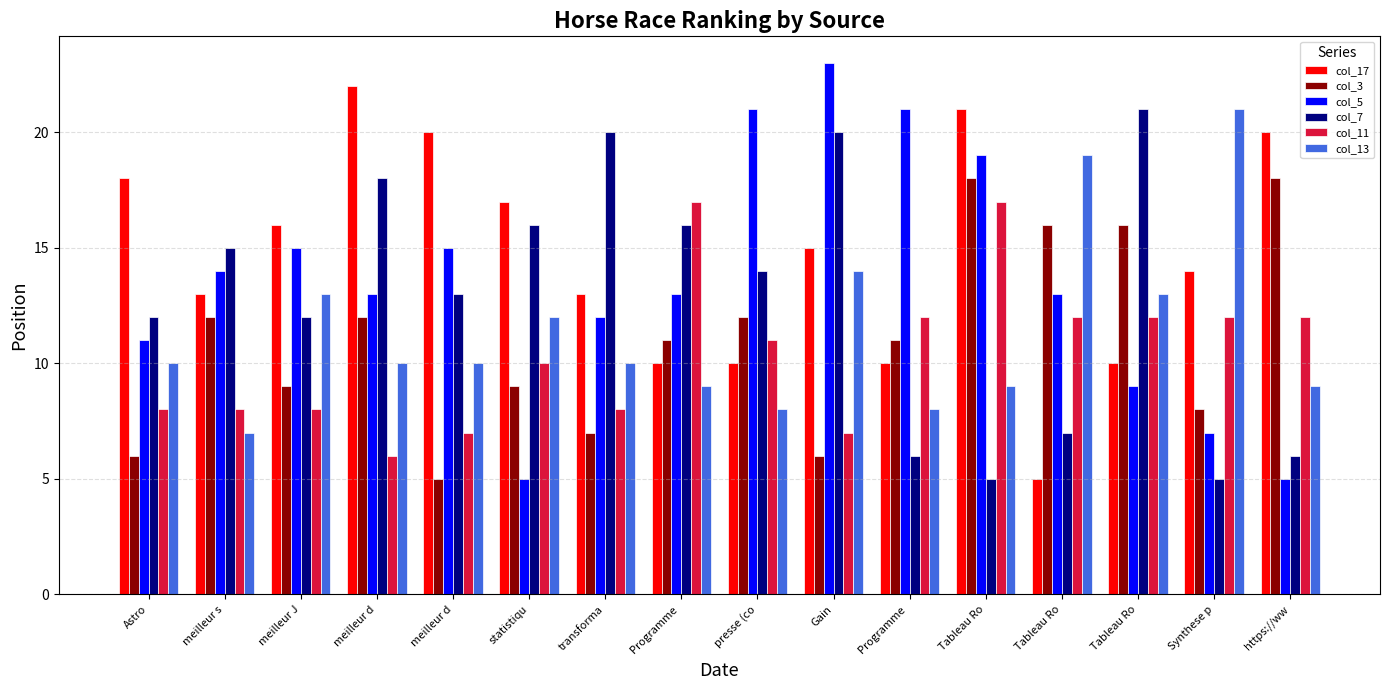

Which series has the widest spread of values?

col_5